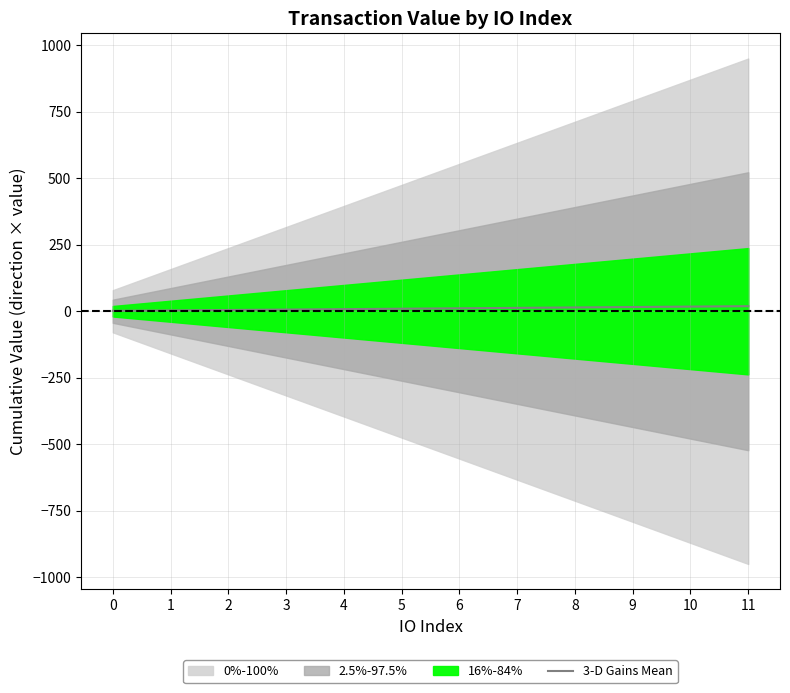

What is the value of the 2nd point from the left?

3.2